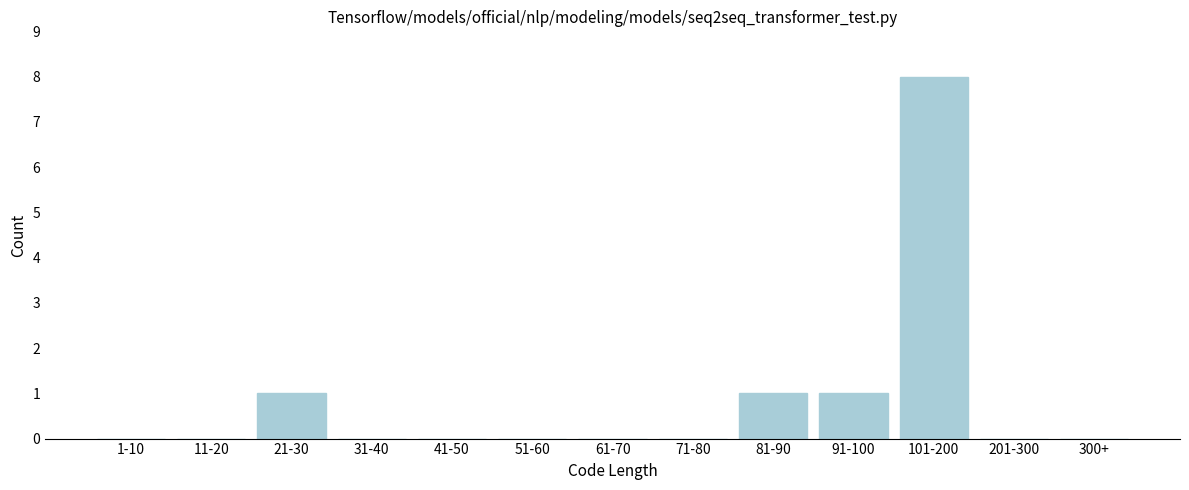

Reading left to right, what are all the values shown in this chart?

1-10=0	11-20=0	21-30=1	31-40=0	41-50=0	51-60=0	61-70=0	71-80=0	81-90=1	91-100=1	101-200=8	201-300=0	300+=0